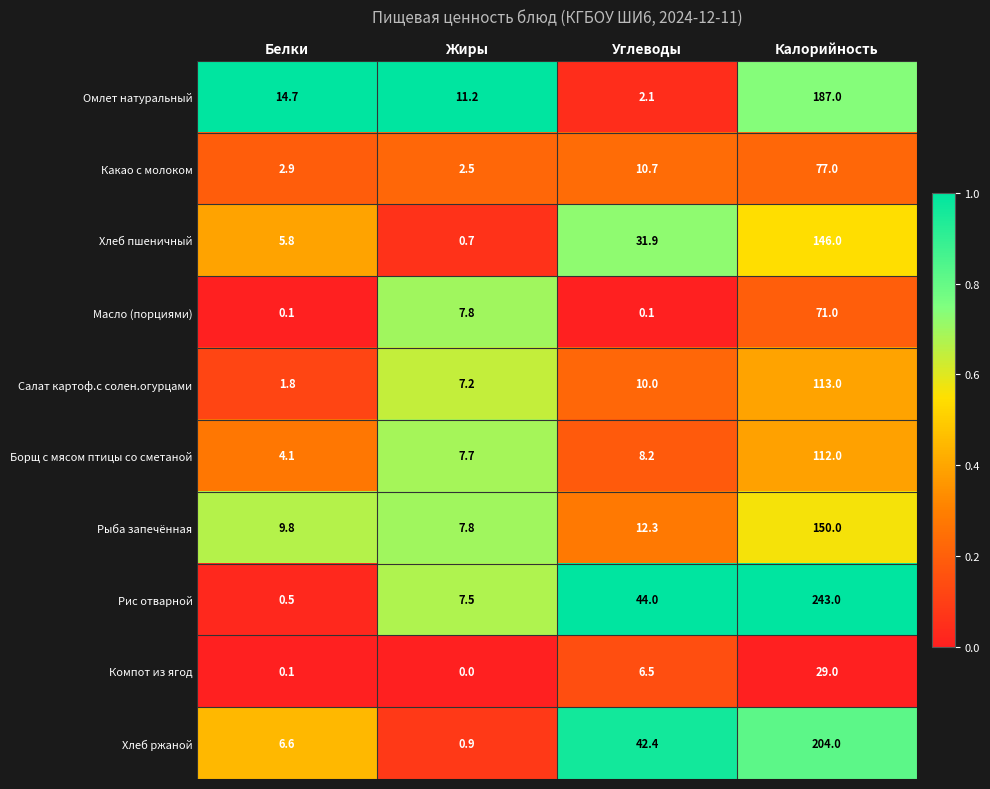

The value of Рыба запечённая at Белки is 16.7. True or false?

False